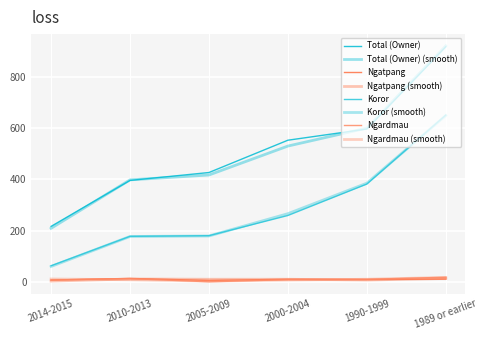

How many lines are shown in the chart?

8